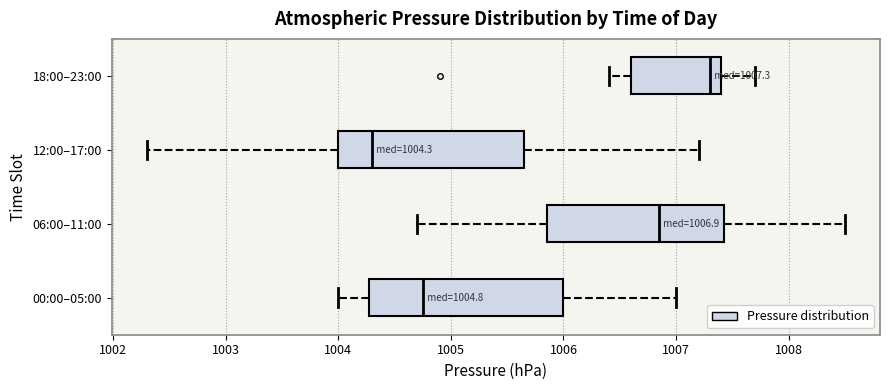

Which box's median line is the furthest to the right?

18:00–23:00